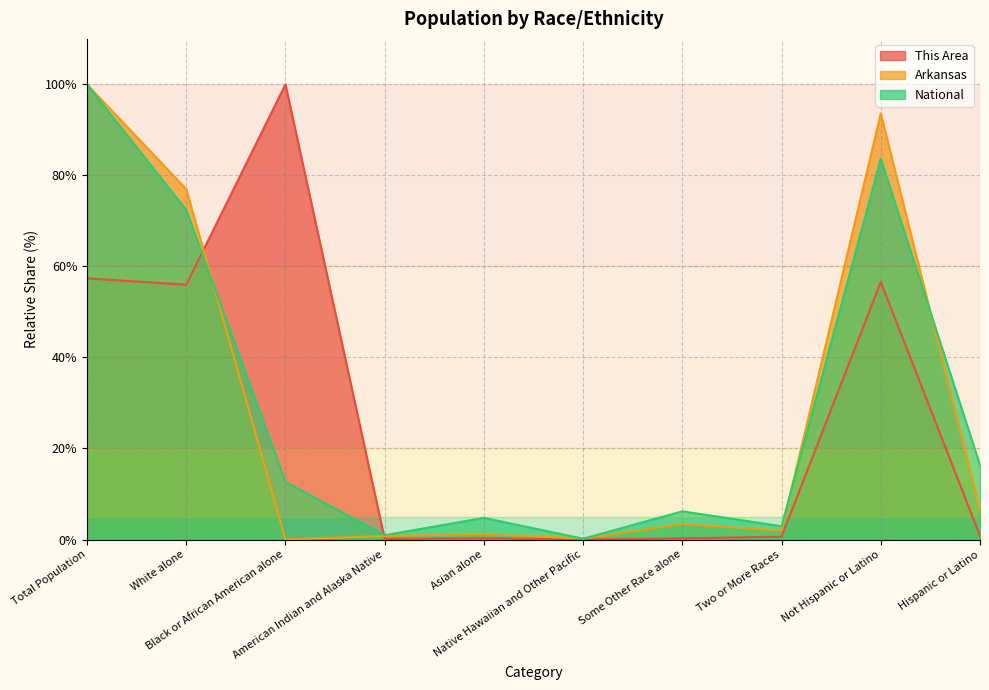

At which category does the chart reach its minimum across all series?

Native Hawaiian and Other Pacific